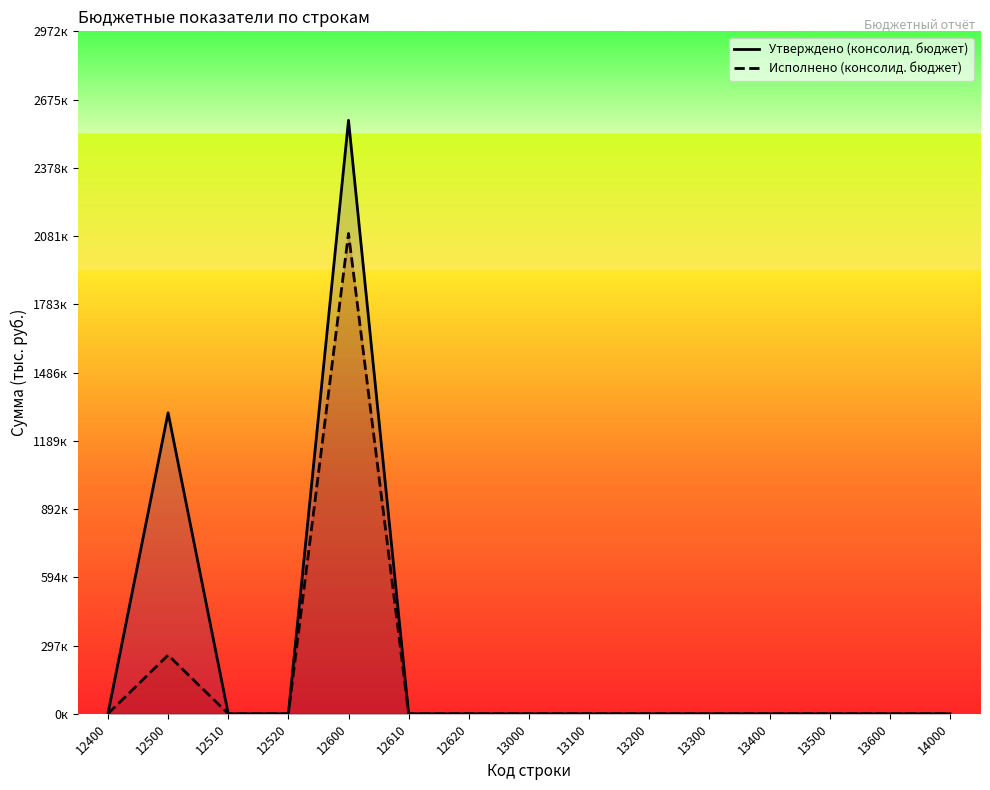

True or false: Исполнено (консолид. бюджет) has more than 2 points higher than both neighbors.

False